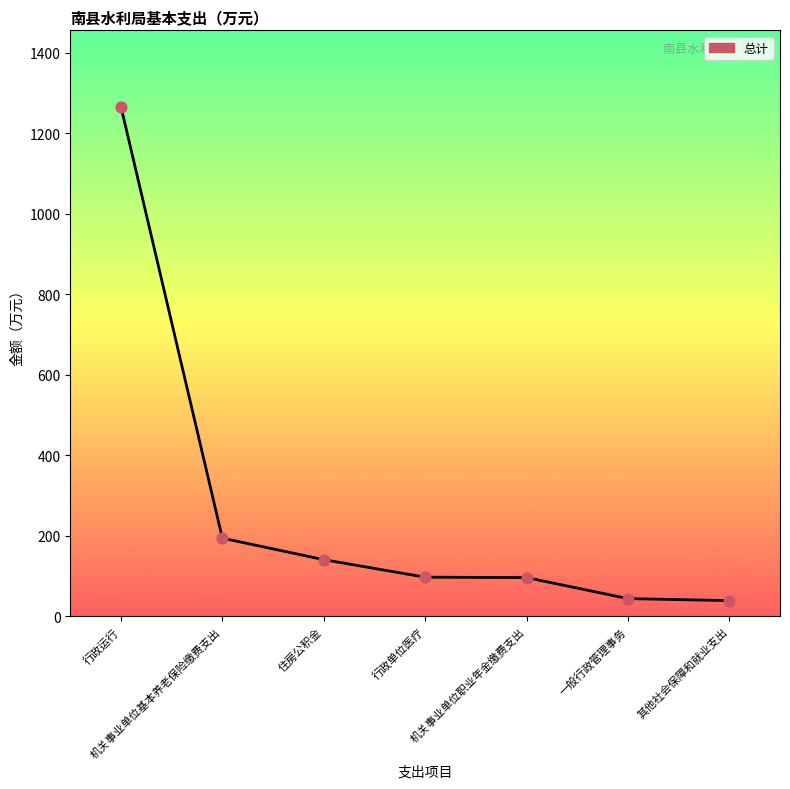

Which has a higher value, 机关事业单位职业年金缴费支出 or 一般行政管理事务?

机关事业单位职业年金缴费支出